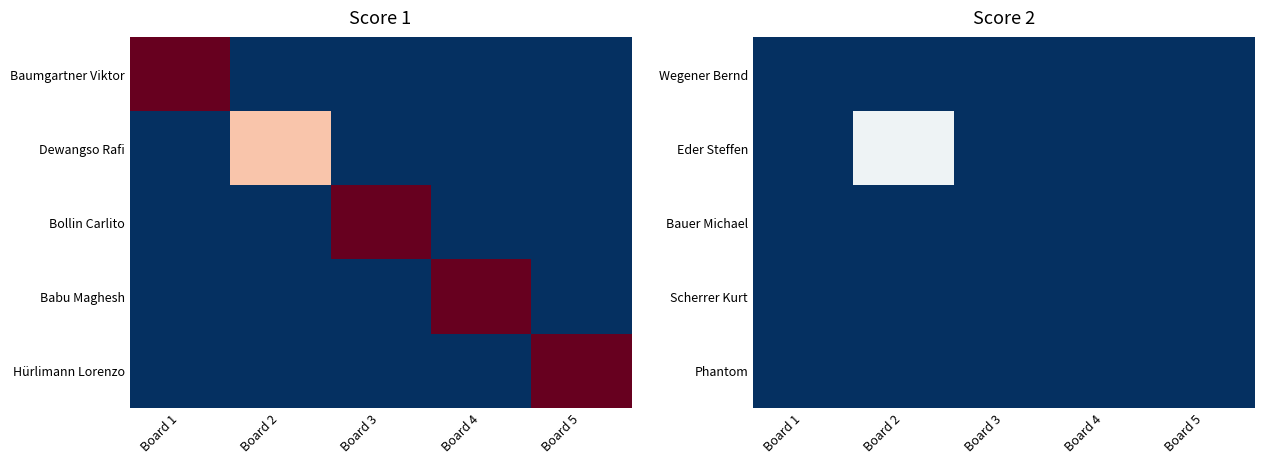

At how many categories does at least one series exceed 2?

1